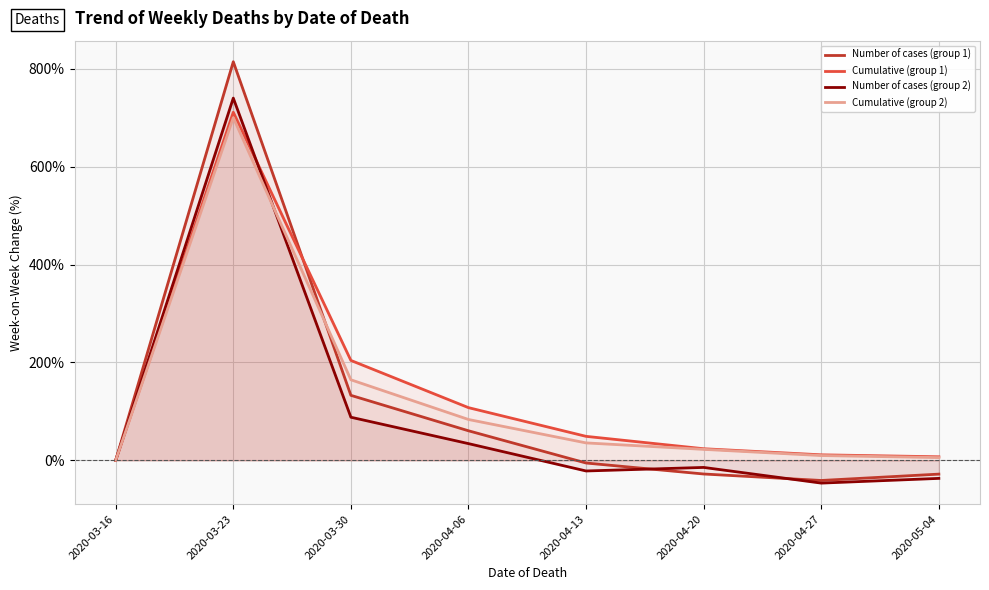

Count the number of categories in the chart.

8